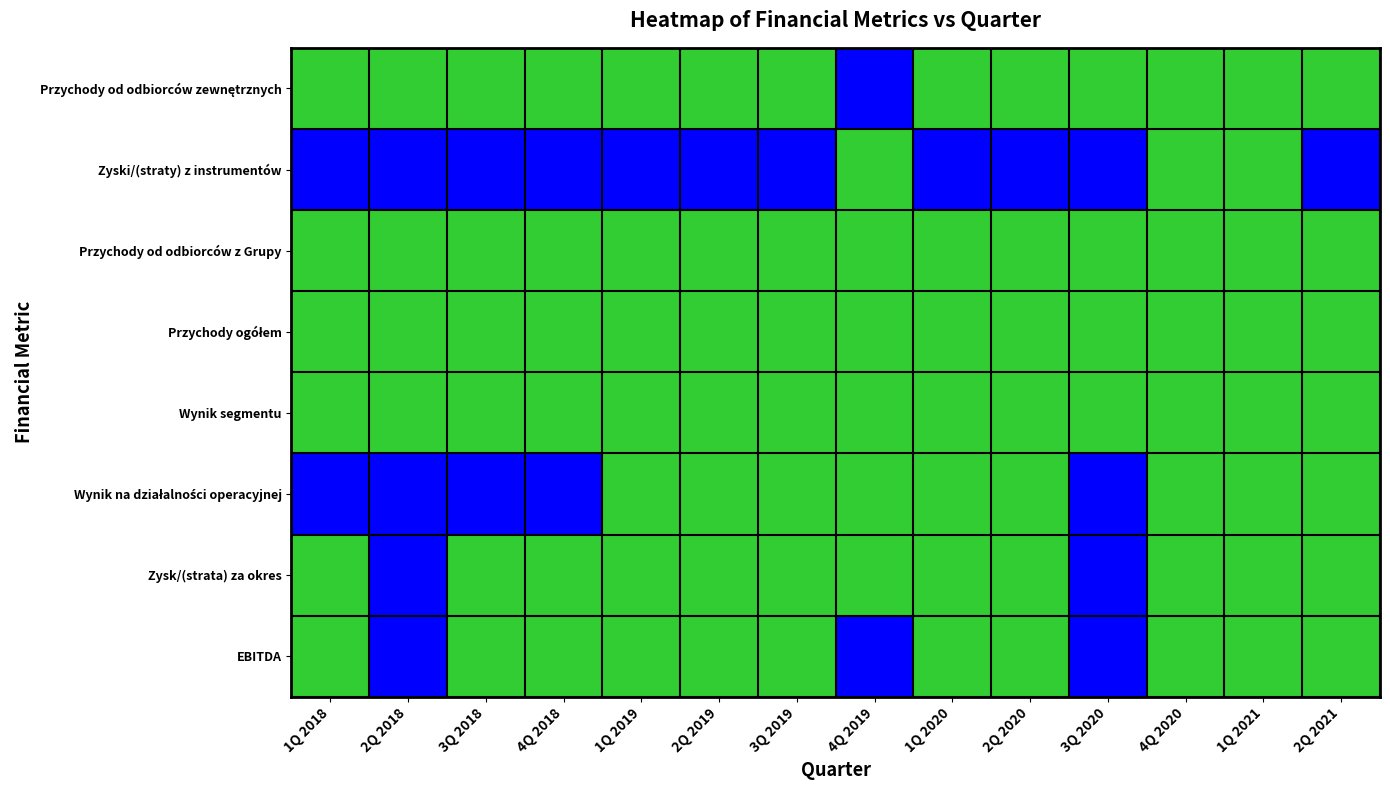

What is the maximum value shown in the chart?

1